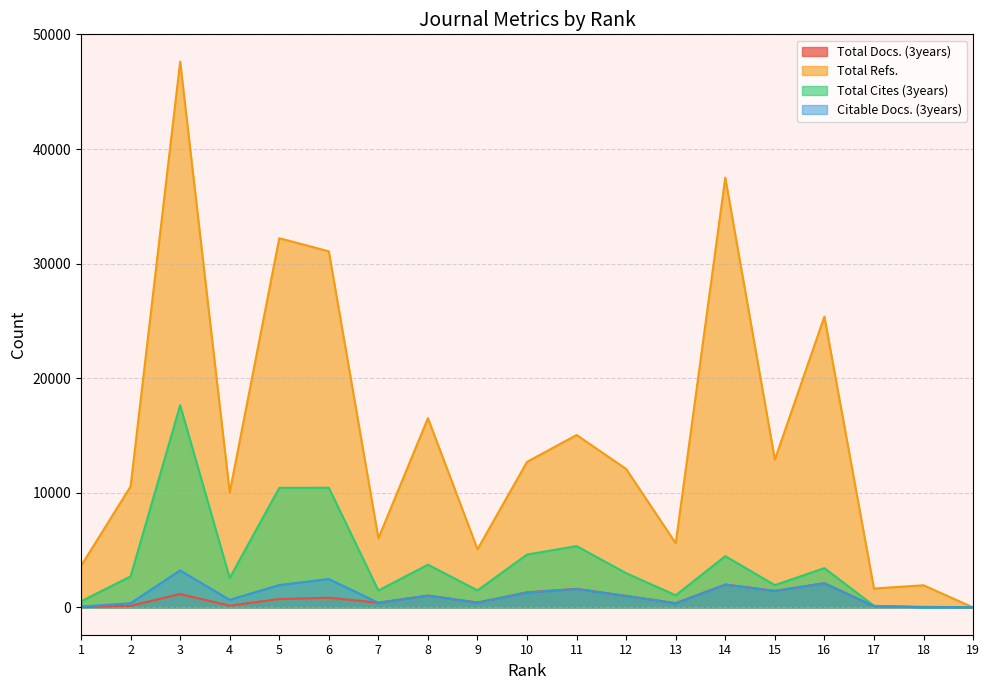

Which category has the lowest value across all series?

19